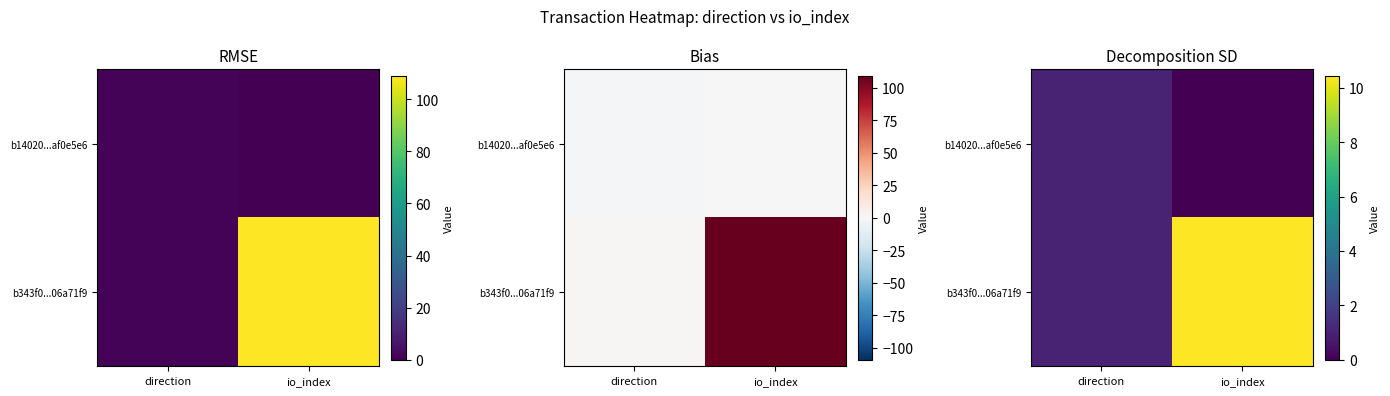

What is the sum of the b343f0...06a71f9 values at direction and io_index?

11.4